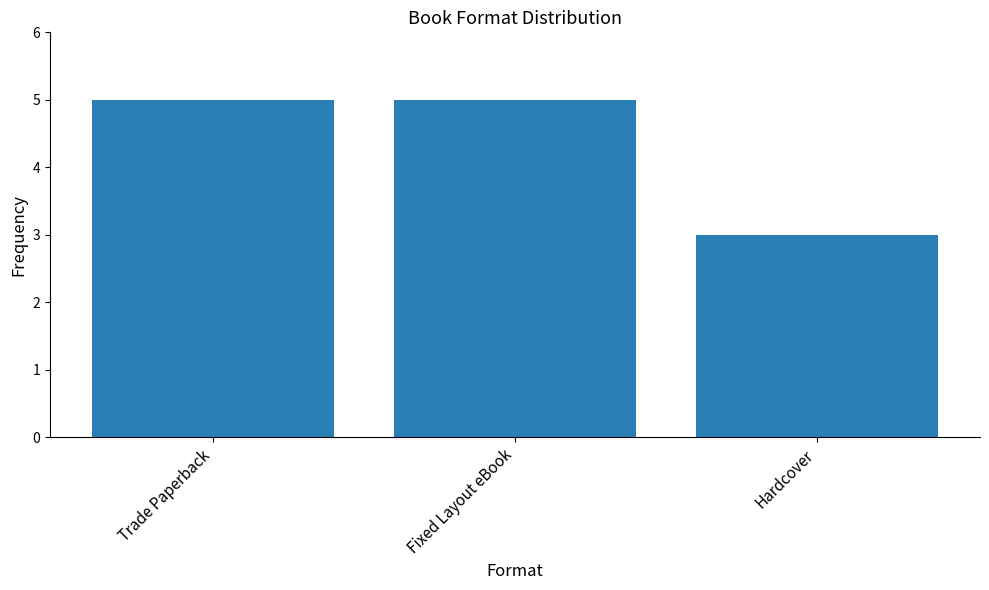

The value at Trade Paperback is 5. True or false?

True